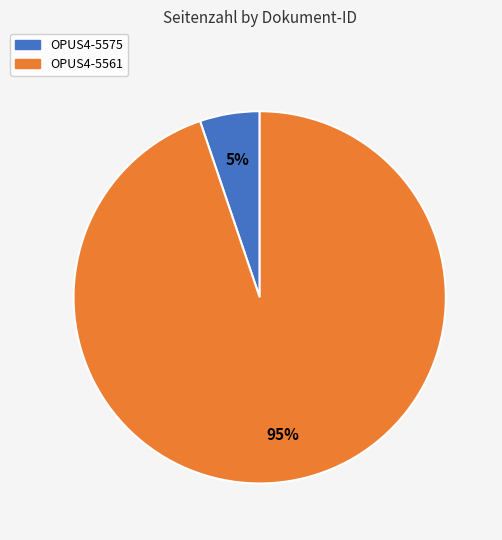

To the nearest percent, what is the combined percentage of OPUS4-5575 and OPUS4-5561?

100%